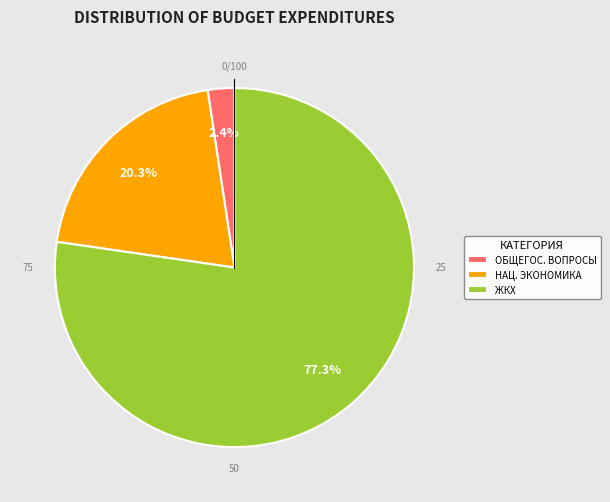

How many segments does this pie chart have?

3